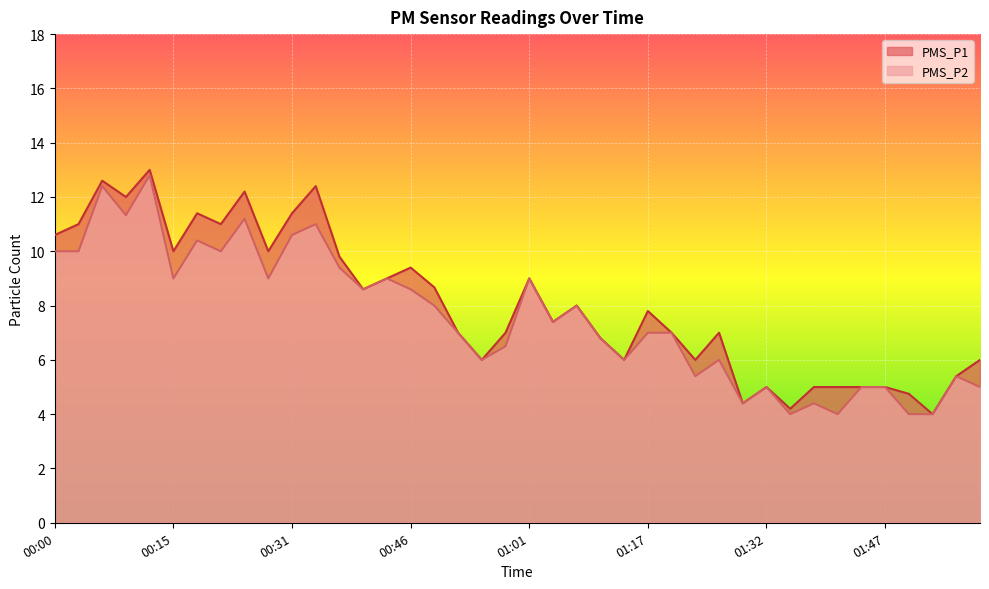

True or false: PMS_P1 has a value of 12.0 at 00:09.

True